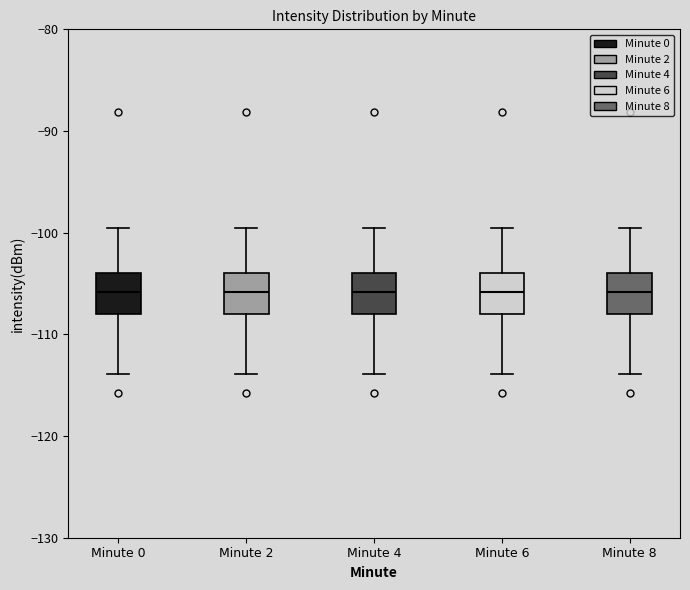

Where does the lower whisker of the box for Minute 4 end on the y-axis? The values are not printed on the chart, so give them approximately, as read against the axis.

-114